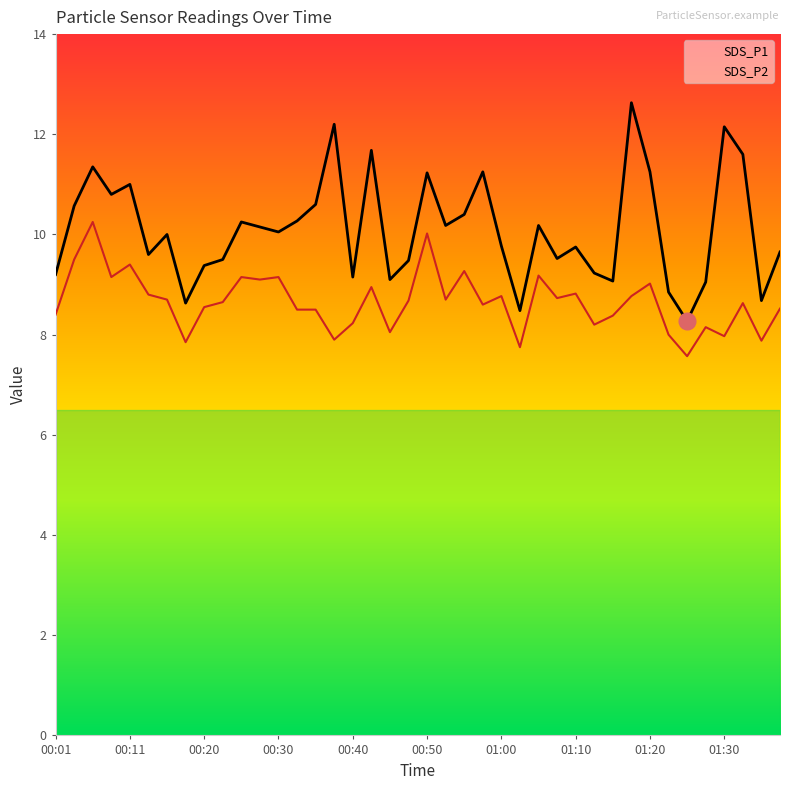

Which series has the widest spread of values?

SDS_P1